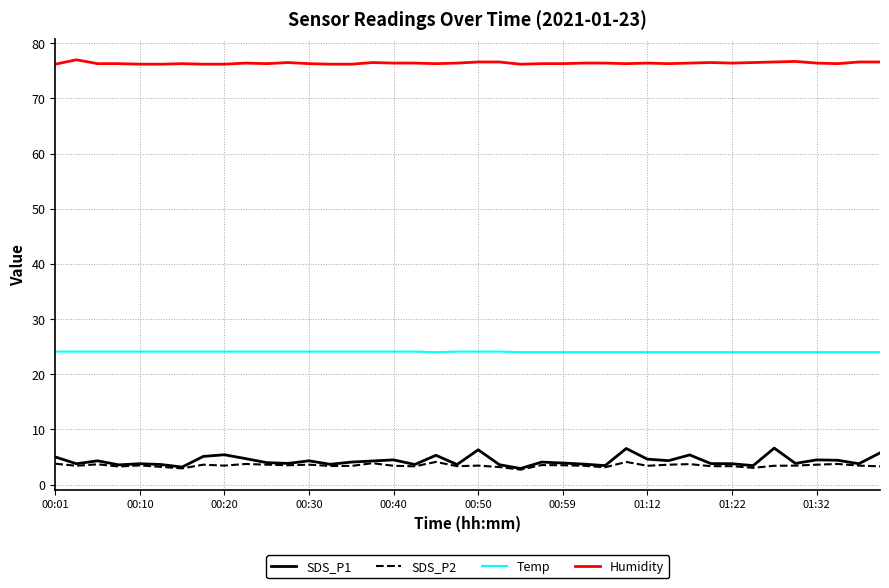

What is the difference between the second highest and second lowest values in the SDS_P1 series?

3.4